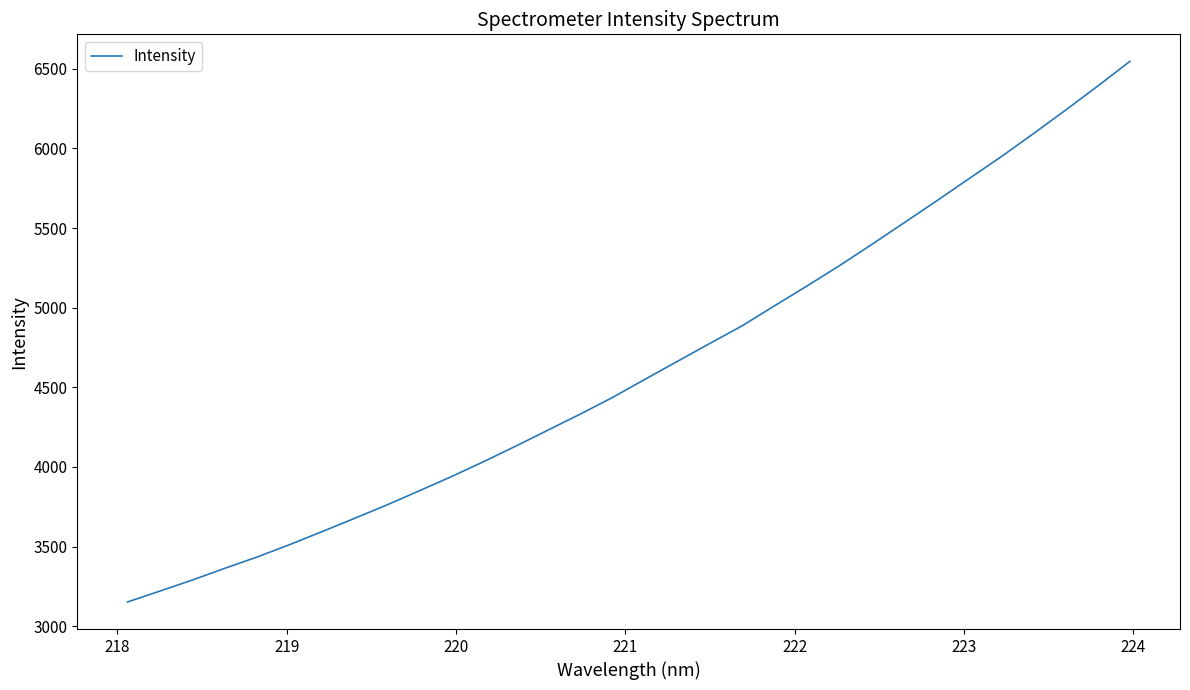

How many values are below 4550?

16